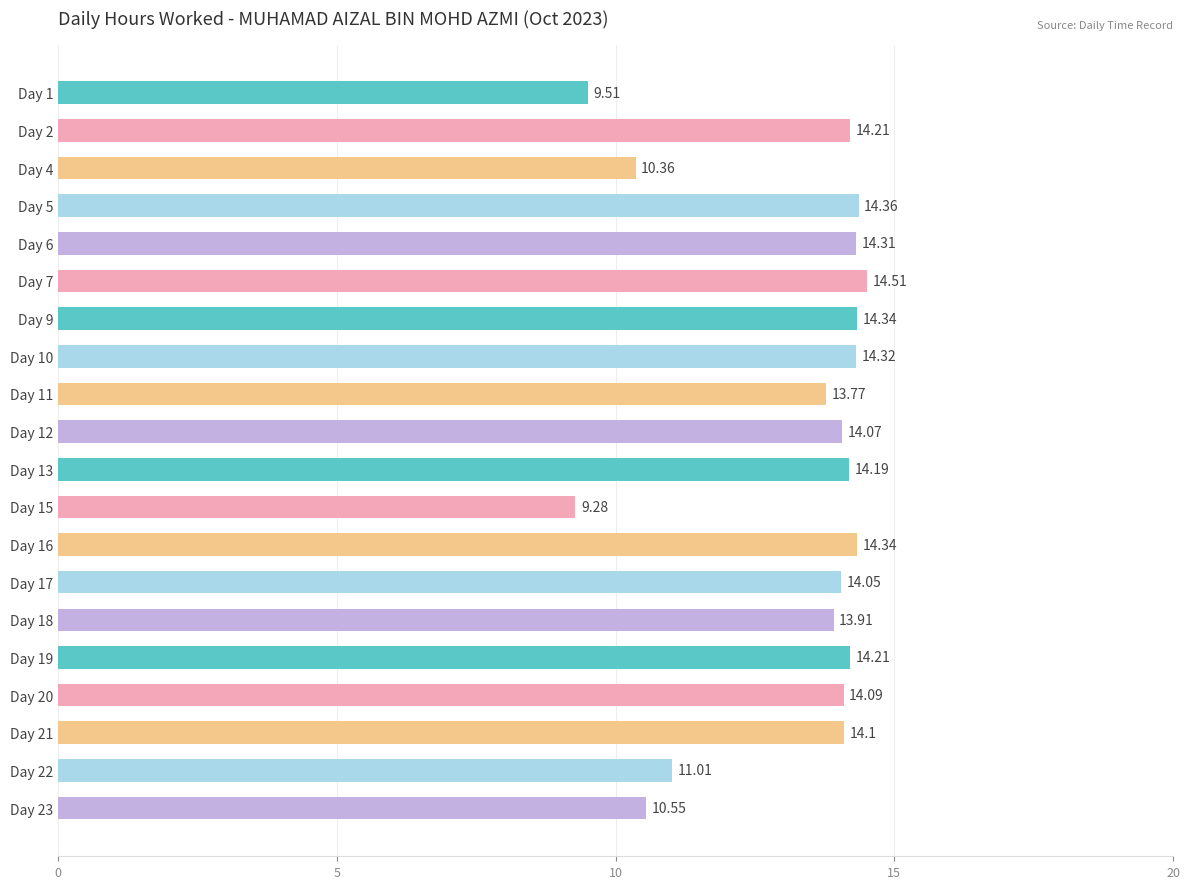

What is the average value?

13.2